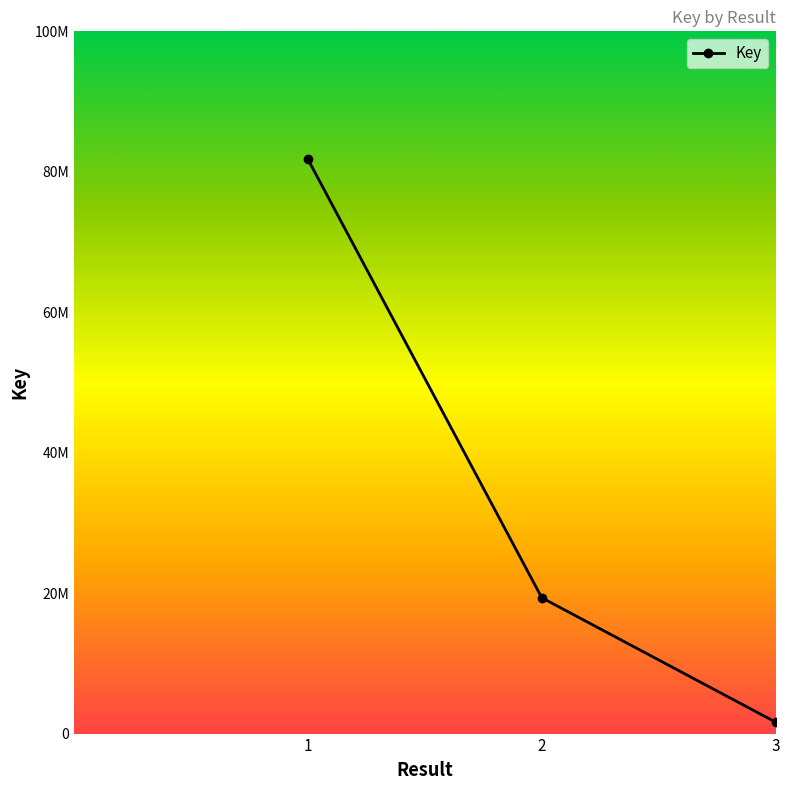

At which label is the value closest to 41707920?

2